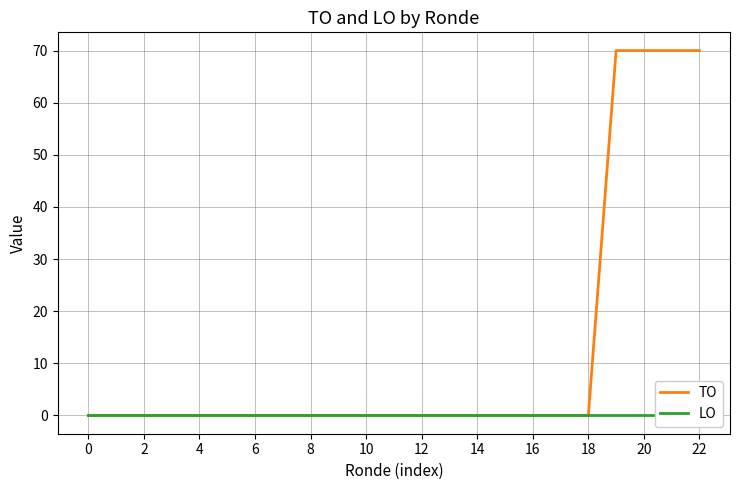

What are all the series names shown in the legend?

TO, LO